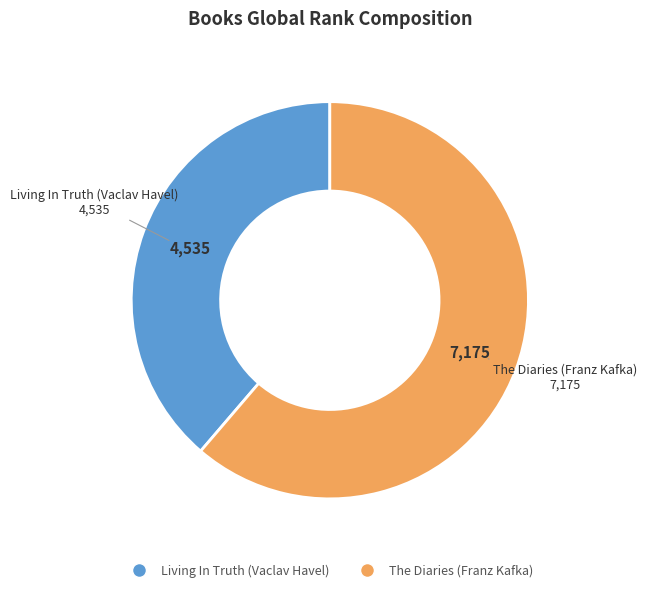

True or false: The Diaries (Franz Kafka) accounts for 61% of the total.

True